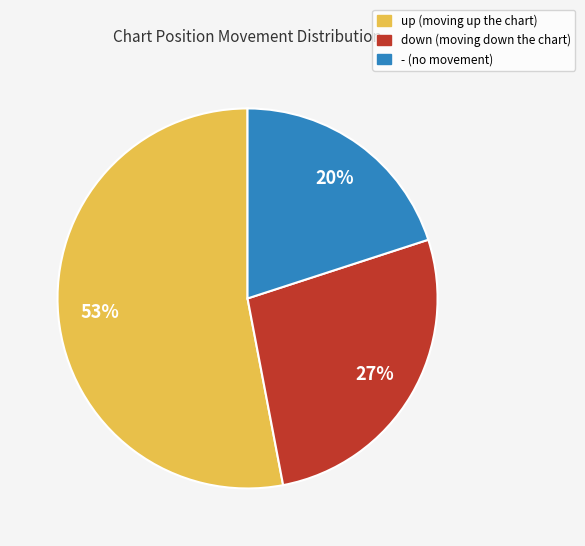

How many segments does this pie chart have?

3